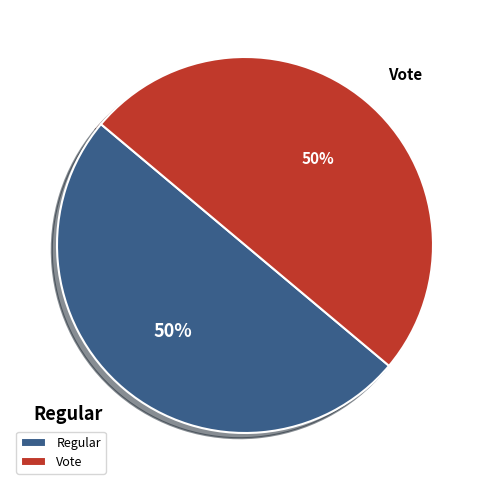

Is the sum of Regular and Vote greater than half?

Yes